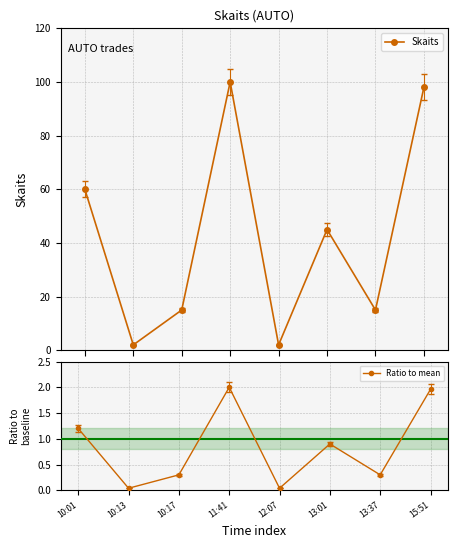

What is the label of the 5th point from the right?

11:41